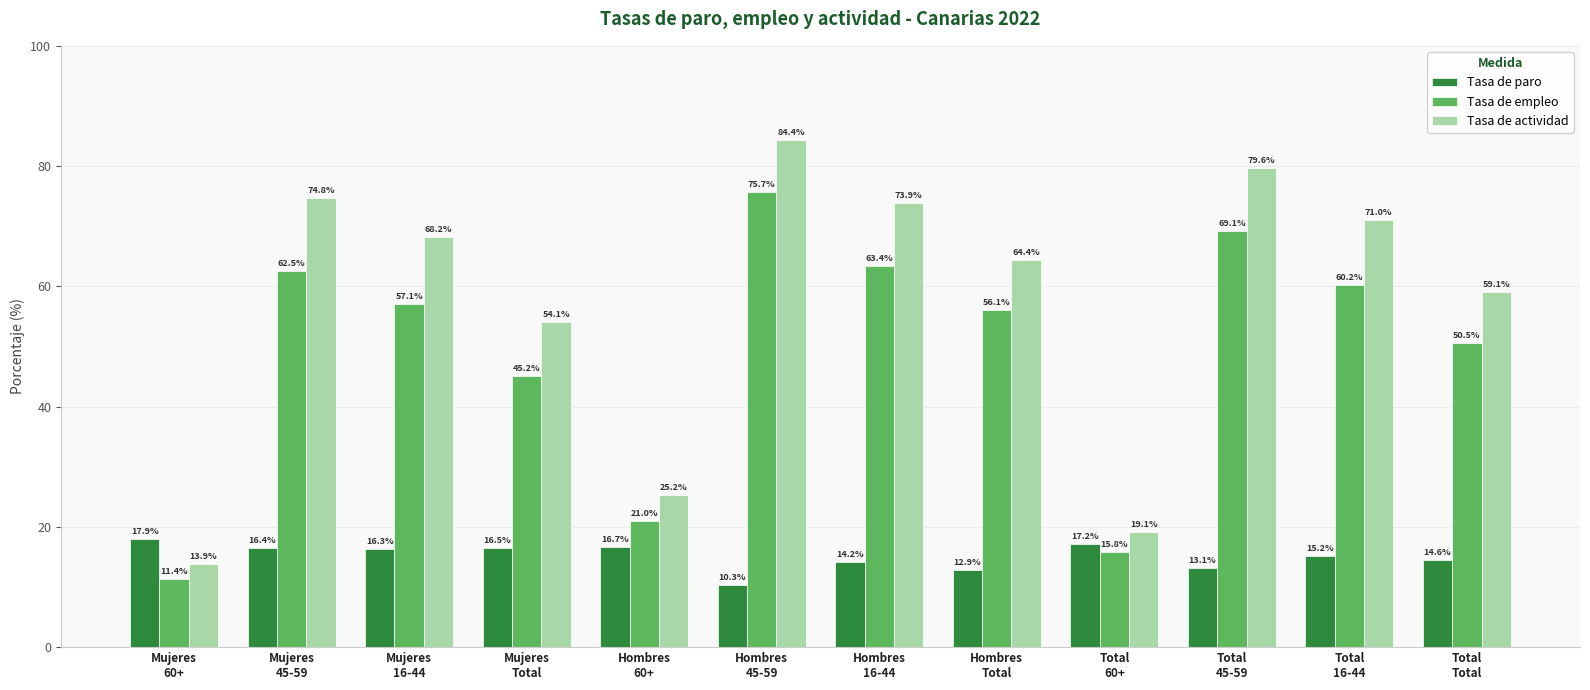

How many categories are shown in the chart?

12